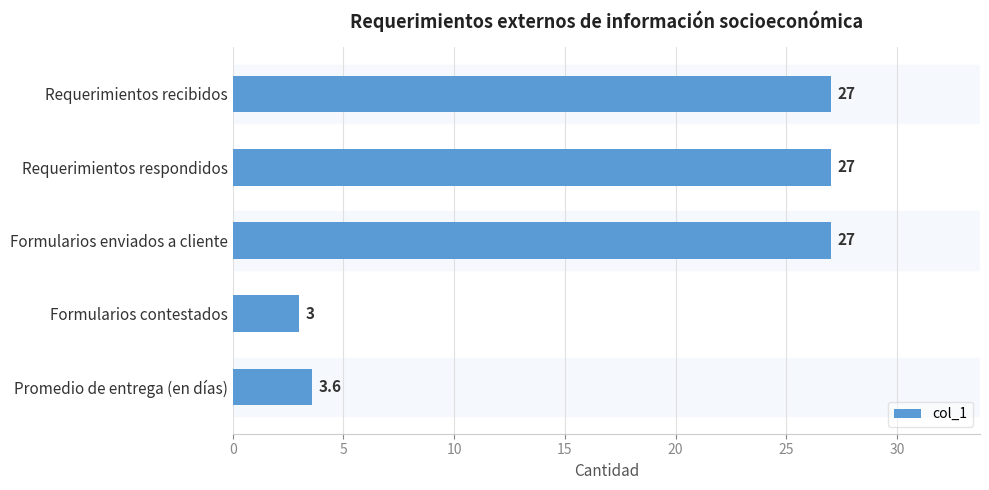

Where is the data nearest to the value 15?

Promedio de entrega (en días)